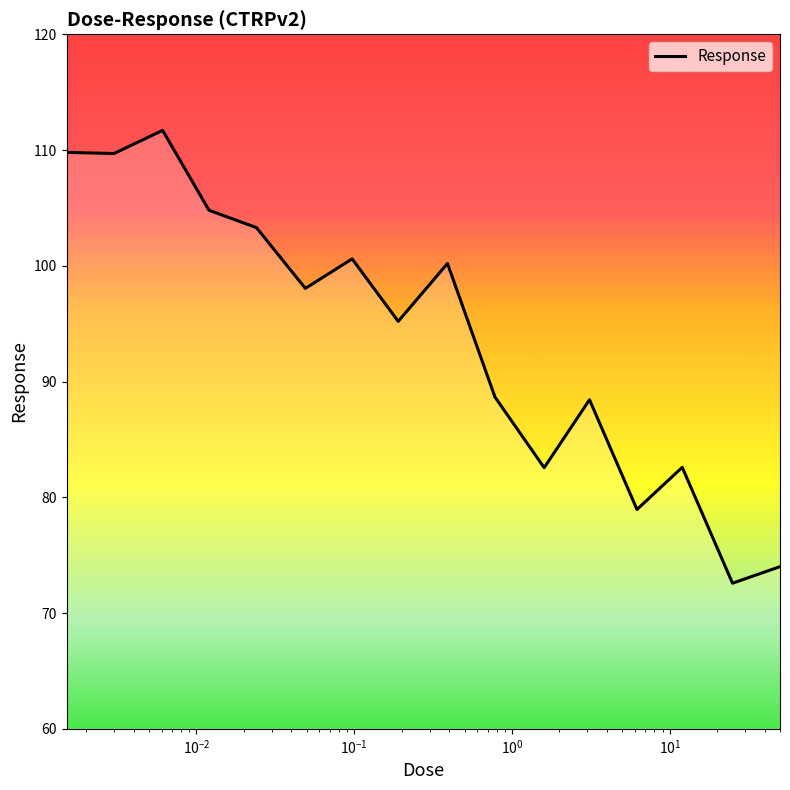

What is the maximum value shown in the chart?

111.7